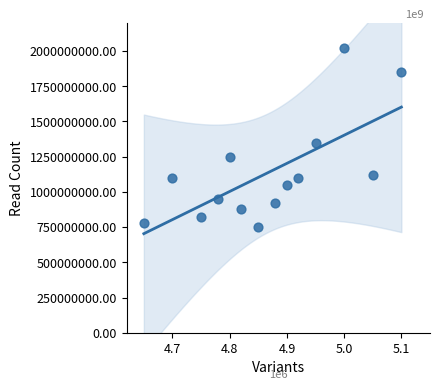

What Y value in the scatter plot is closest to 1385000000?

1350000000